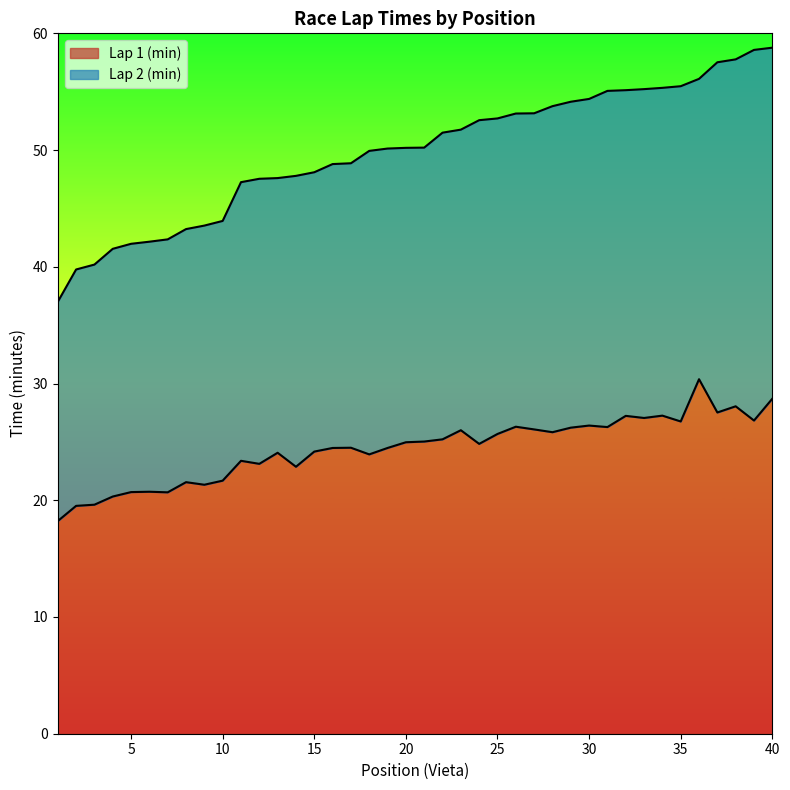

What is the value of the 3rd point from the left?

19.6